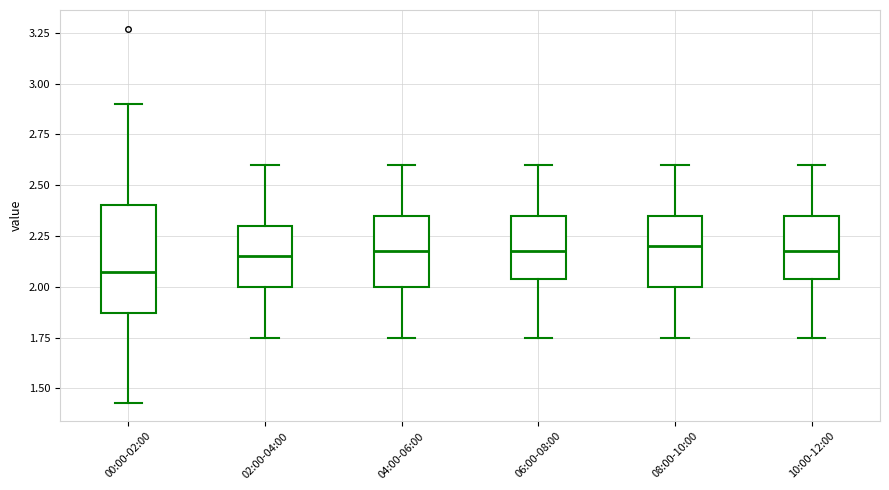

Which box's median line is the lowest?

00:00-02:00